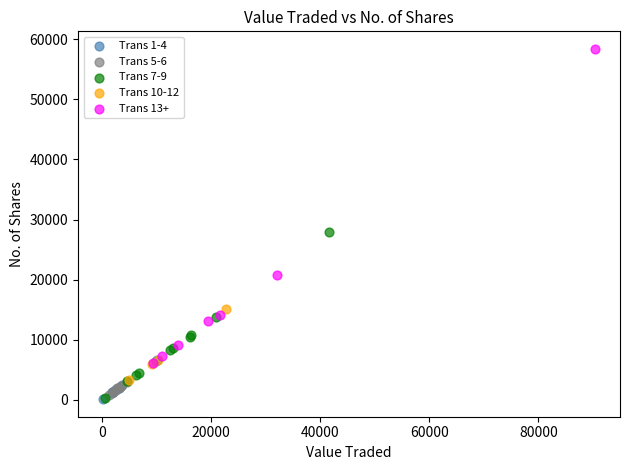

Which series reaches the maximum Y coordinate?

Trans 13+